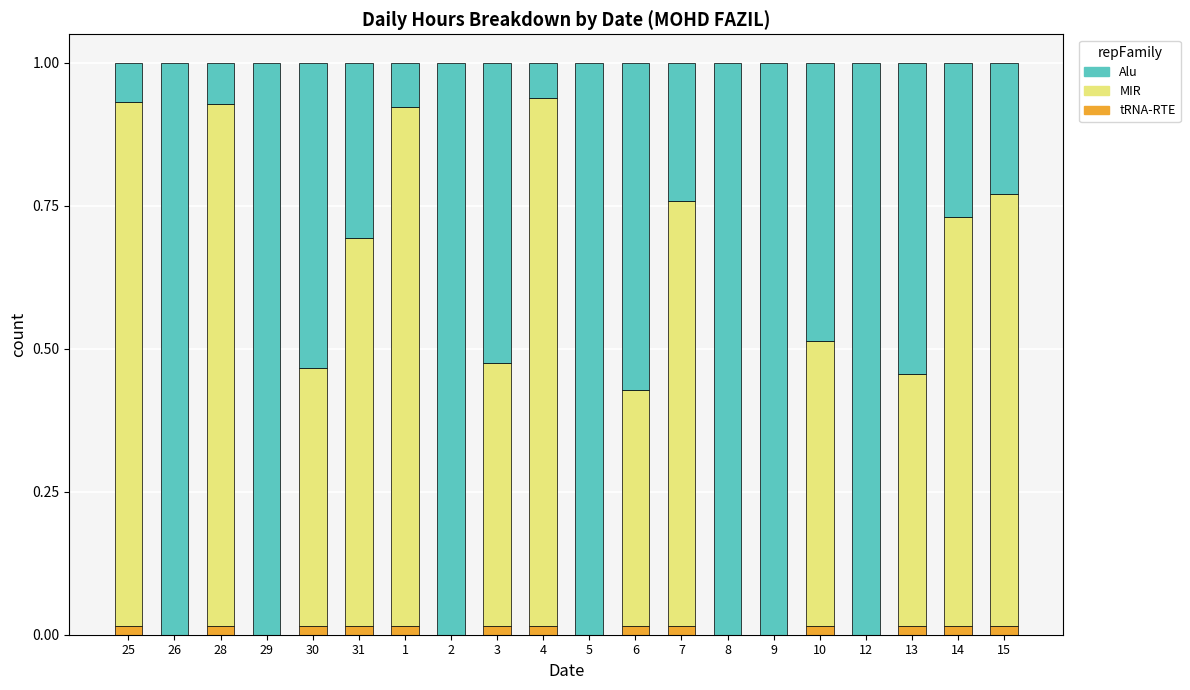

What is the total value across all series at 2?

1.0